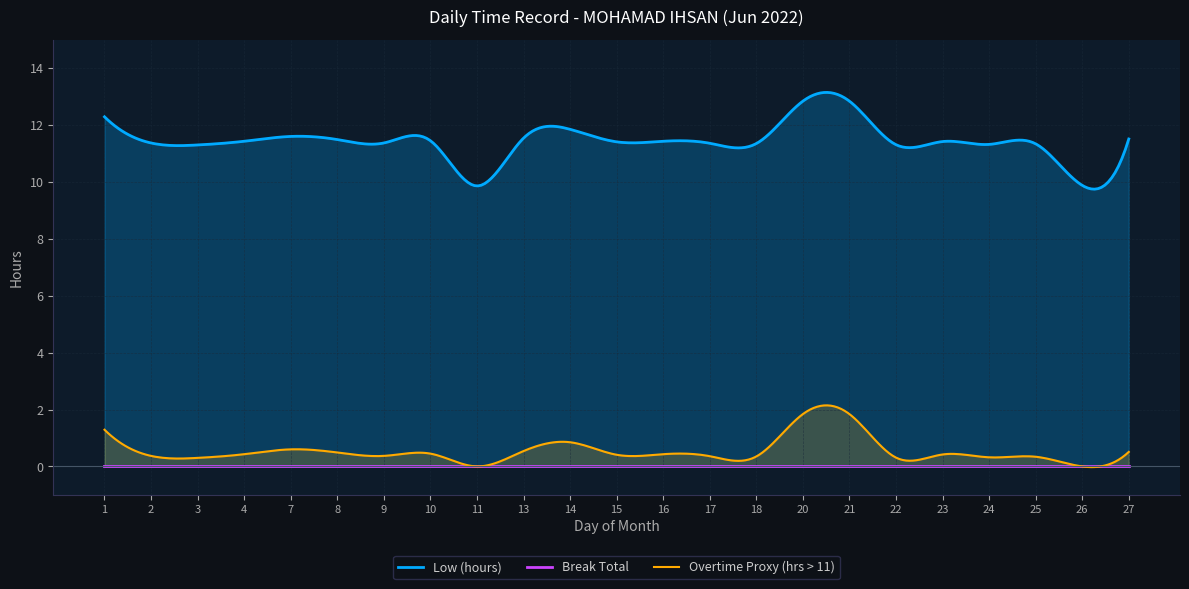

True or false: Low (hours) has more than 1 interior local peaks.

True